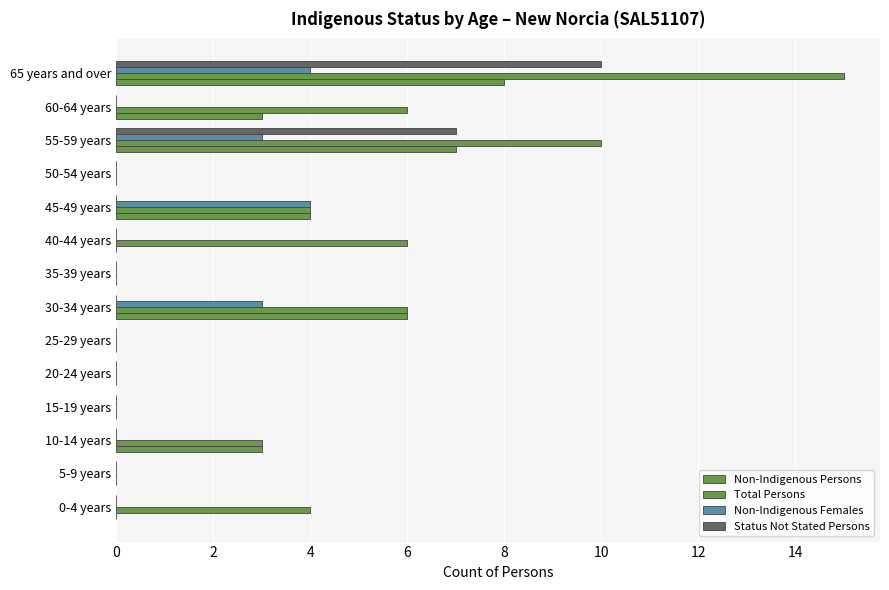

Count the number of categories in the chart.

14